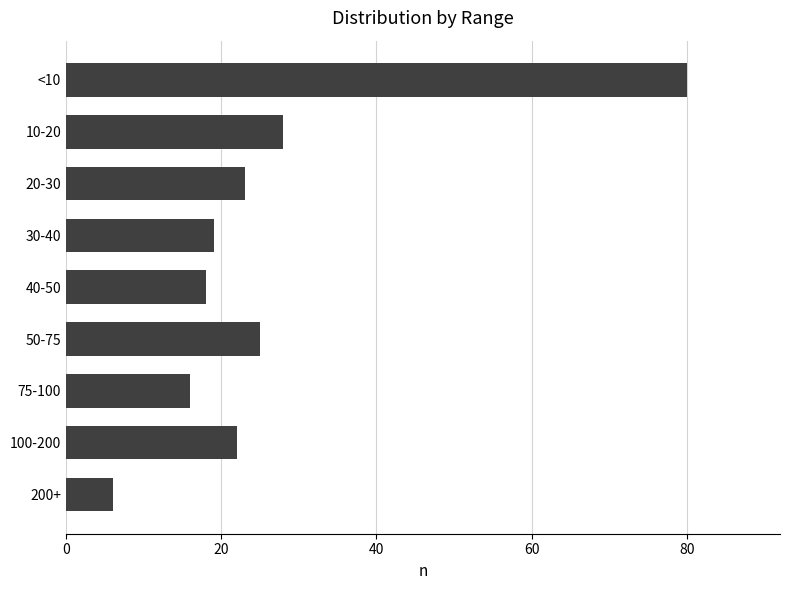

The chart shows a value of 25 at 50-75. True or false?

True